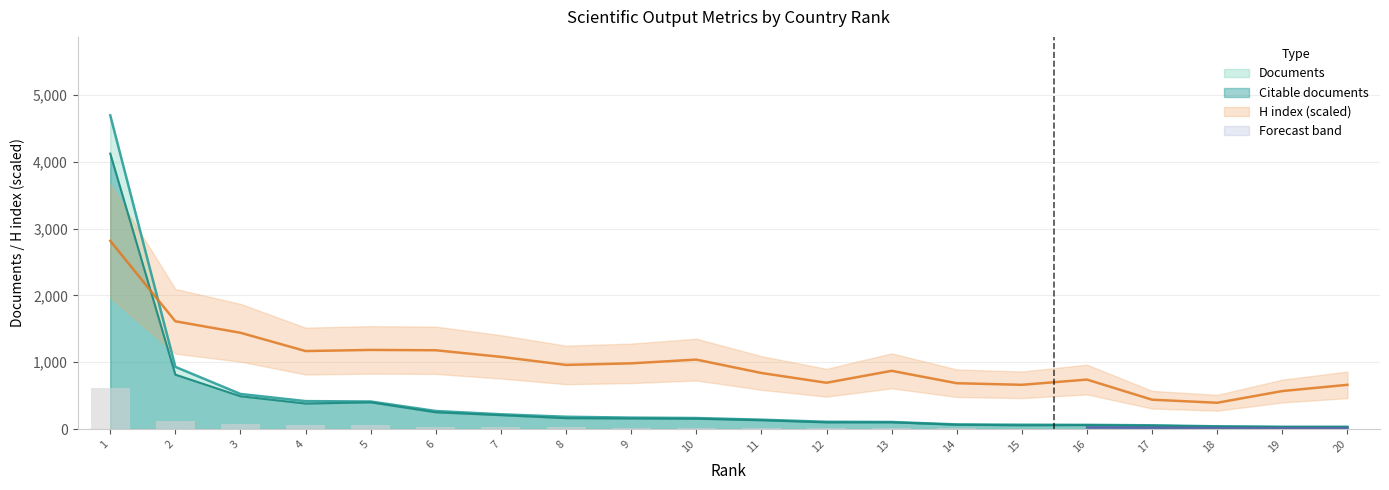

The H index series shows 569.3 at 19. True or false?

True